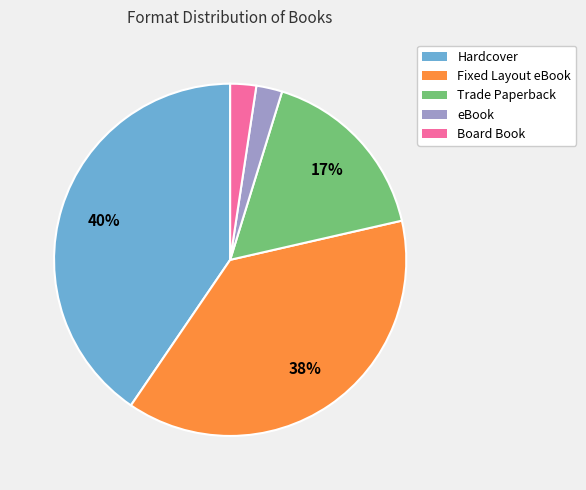

Does any single category account for the majority?

No